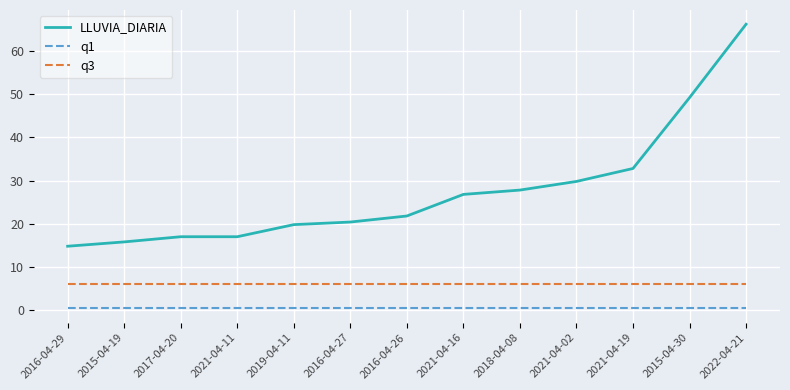

Reading left to right, extract all data points from this chart.

LLUVIA_DIARIA: 2016-04-29=14.8	2015-04-19=15.8	2017-04-20=17.0	2021-04-11=17.0	2019-04-11=19.8	2016-04-27=20.4	2016-04-26=21.8	2021-04-16=26.8	2018-04-08=27.8	2021-04-02=29.8	2021-04-19=32.8	2015-04-30=49.2	2022-04-21=66.2
q1: 2016-04-29=0.4	2015-04-19=0.4	2017-04-20=0.4	2021-04-11=0.4	2019-04-11=0.4	2016-04-27=0.4	2016-04-26=0.4	2021-04-16=0.4	2018-04-08=0.4	2021-04-02=0.4	2021-04-19=0.4	2015-04-30=0.4	2022-04-21=0.4
q3: 2016-04-29=6.0	2015-04-19=6.0	2017-04-20=6.0	2021-04-11=6.0	2019-04-11=6.0	2016-04-27=6.0	2016-04-26=6.0	2021-04-16=6.0	2018-04-08=6.0	2021-04-02=6.0	2021-04-19=6.0	2015-04-30=6.0	2022-04-21=6.0